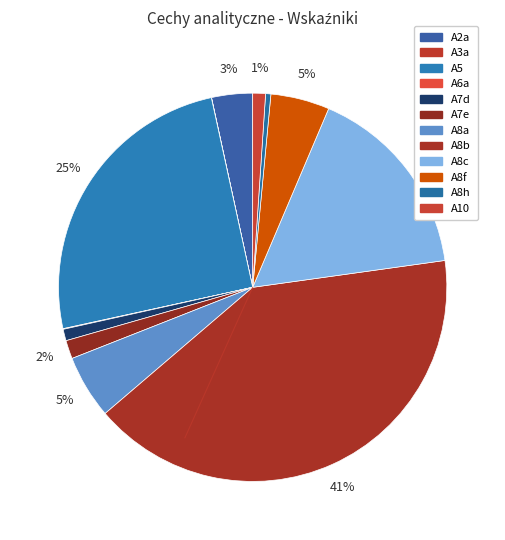

What is the ratio of the value at A7d to the value at A8c?

0.1